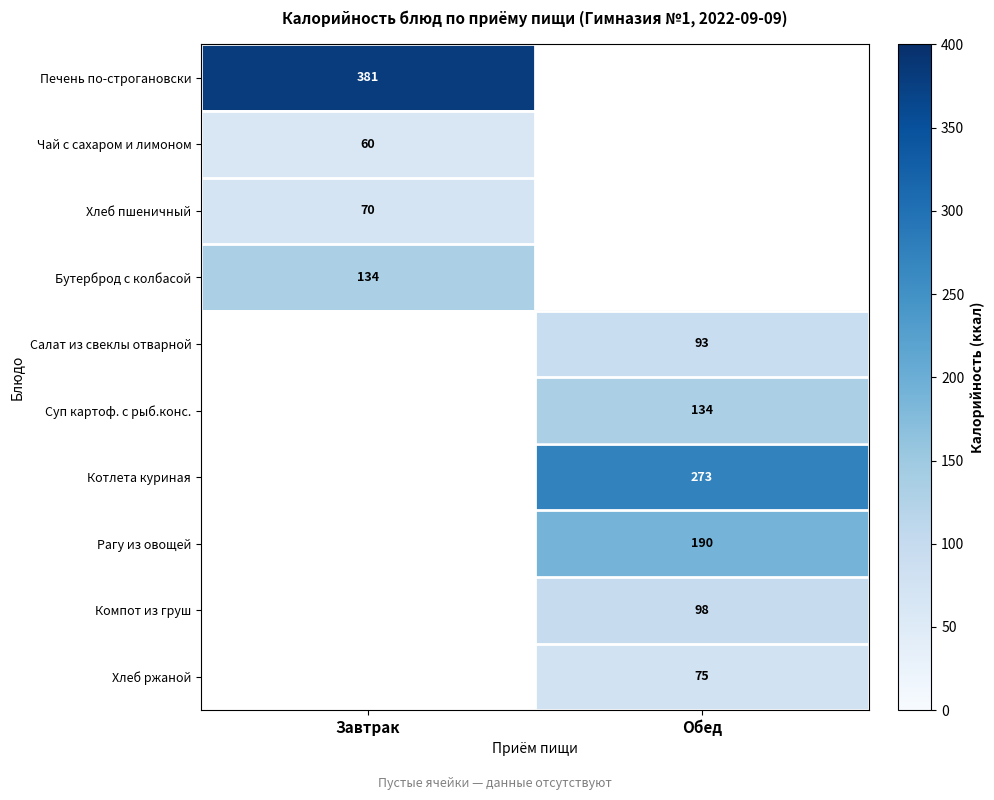

True or false: Хлеб ржаной has a value of 100 at Обед.

False